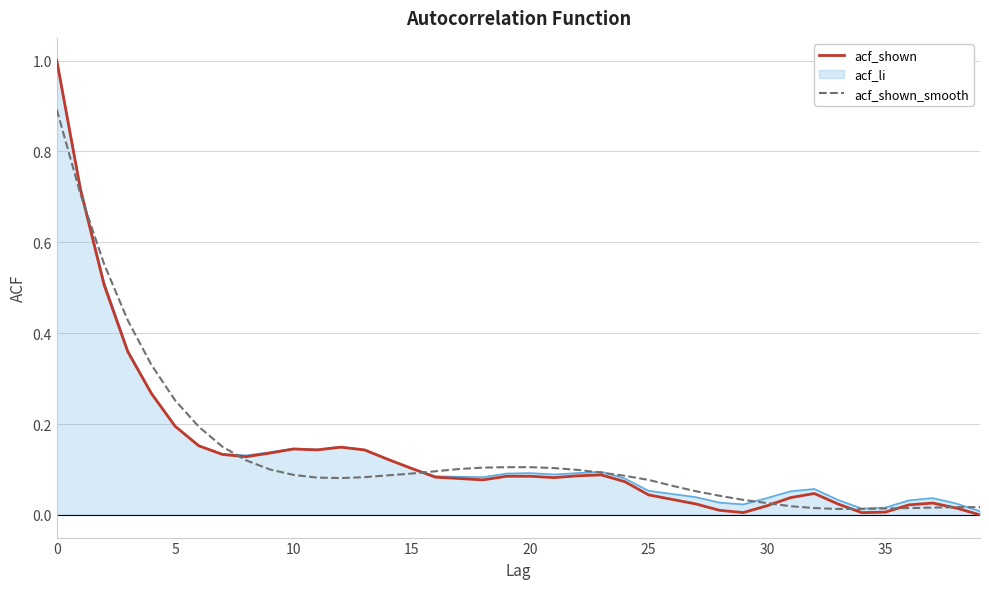

Does the chart display data point markers on the line(s)?

No